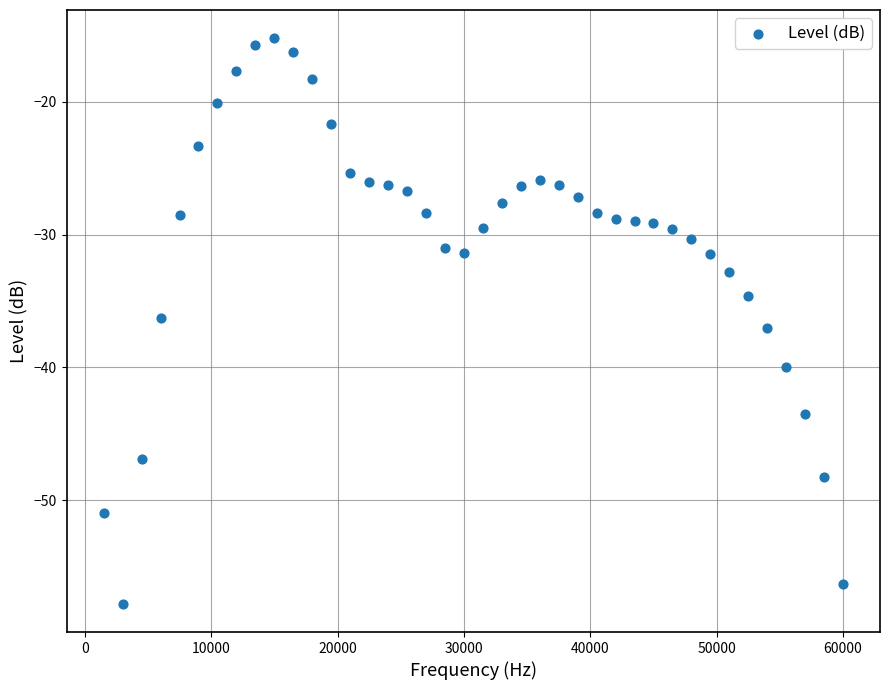

What is the range of Y values (max minus min)?

42.6